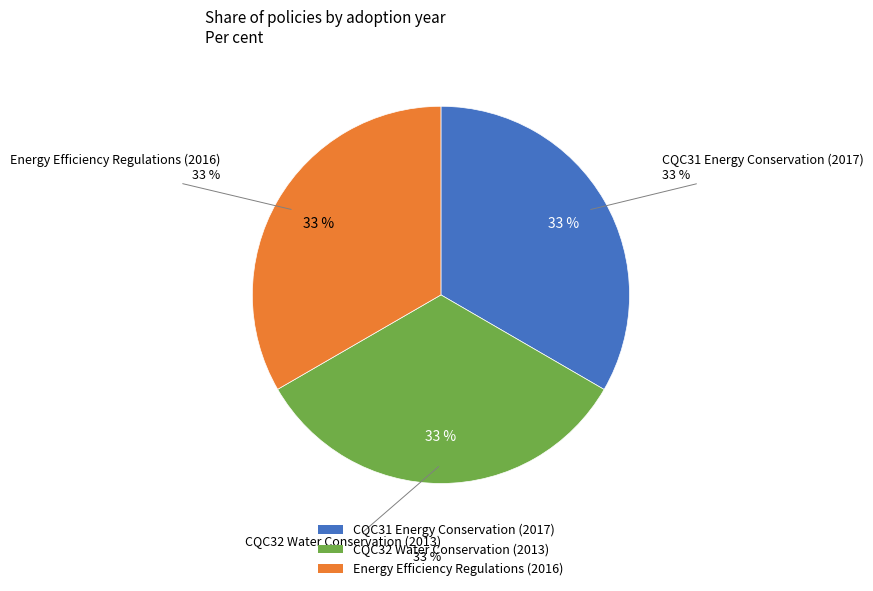

To the nearest percent, what is the combined percentage of 2016 and 2017?

67%